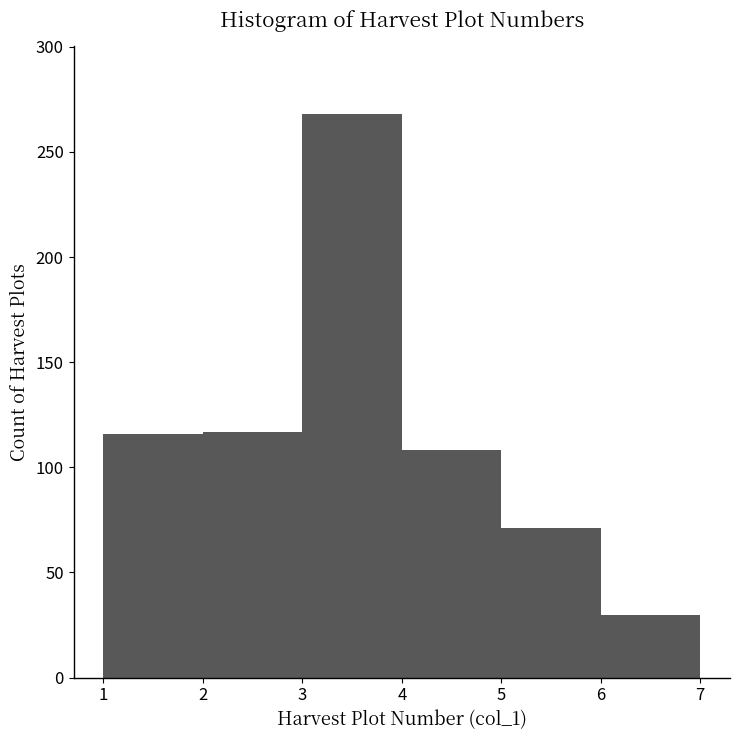

What is the height of the bar covering 1 to 2 on the x-axis? The values are not printed on the chart, so give them approximately, as read against the axis.

115